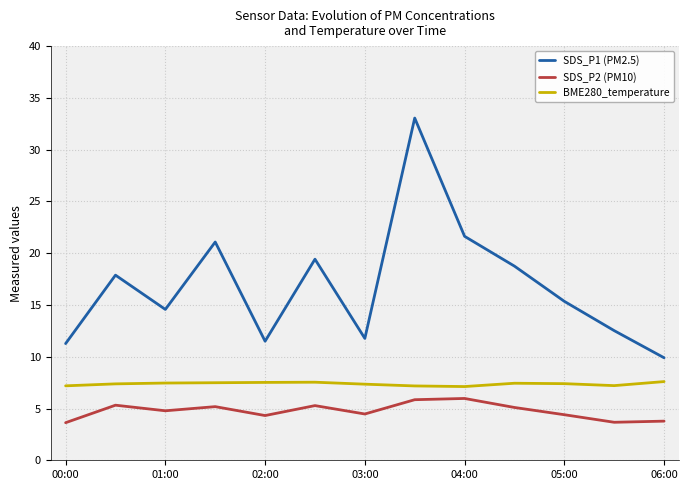

What is the difference between the maximum and minimum values in the SDS_P2 (PM10) series?

2.3